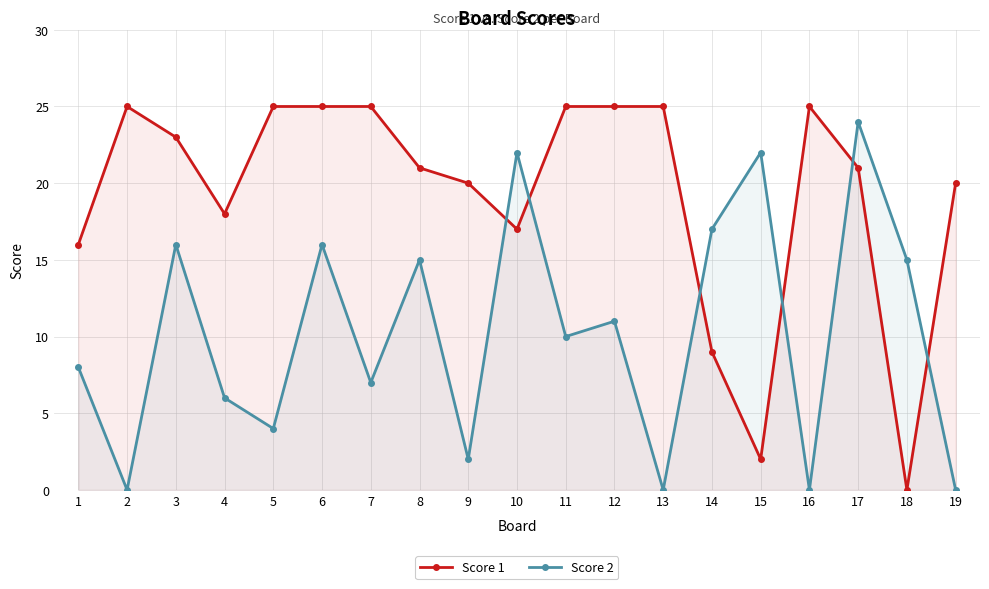

Is it true that Score 1 equals 21 at 8?

True